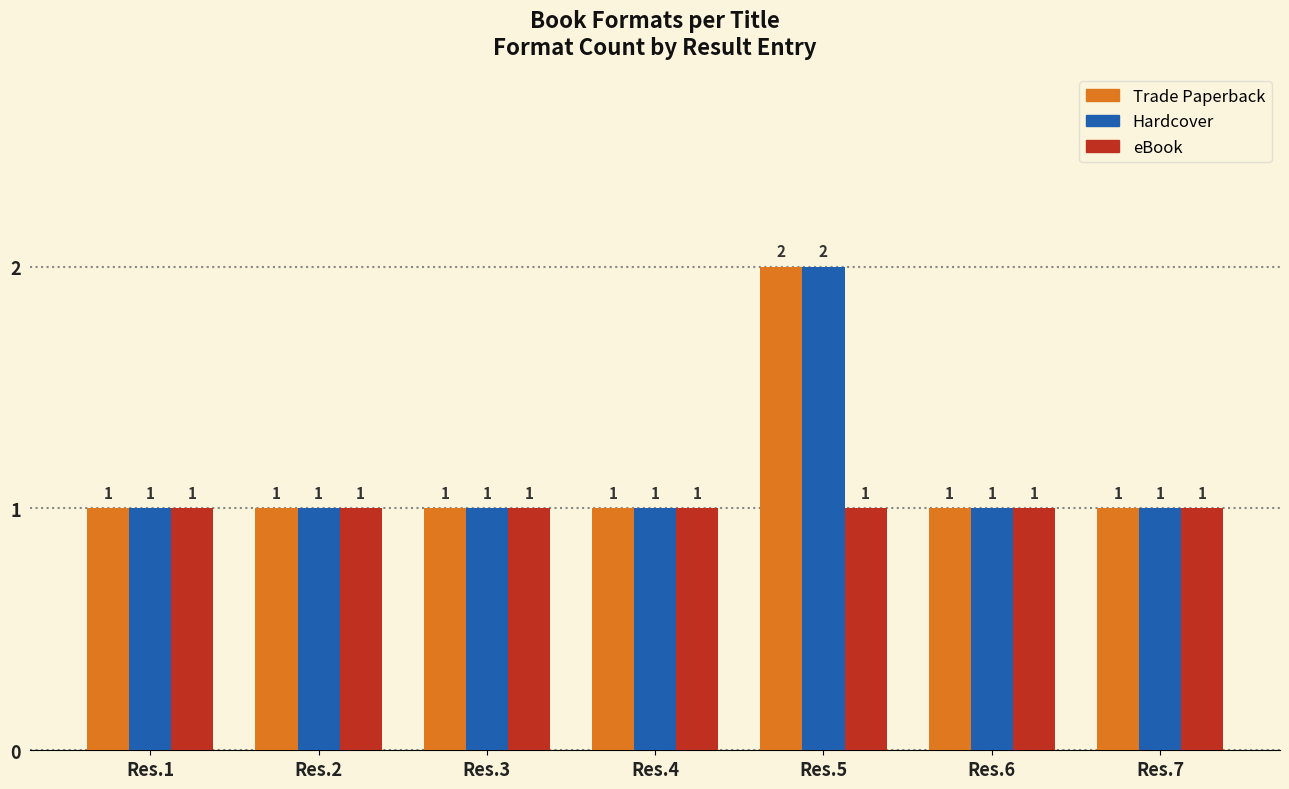

What is the total value across all series at Res.2?

3